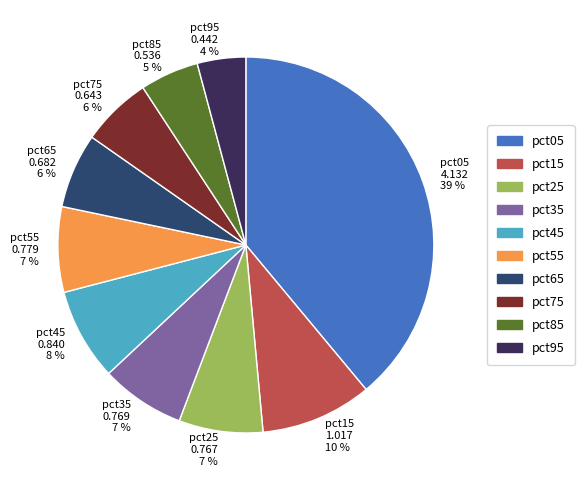

Between pct05 and pct35, which is larger?

pct05